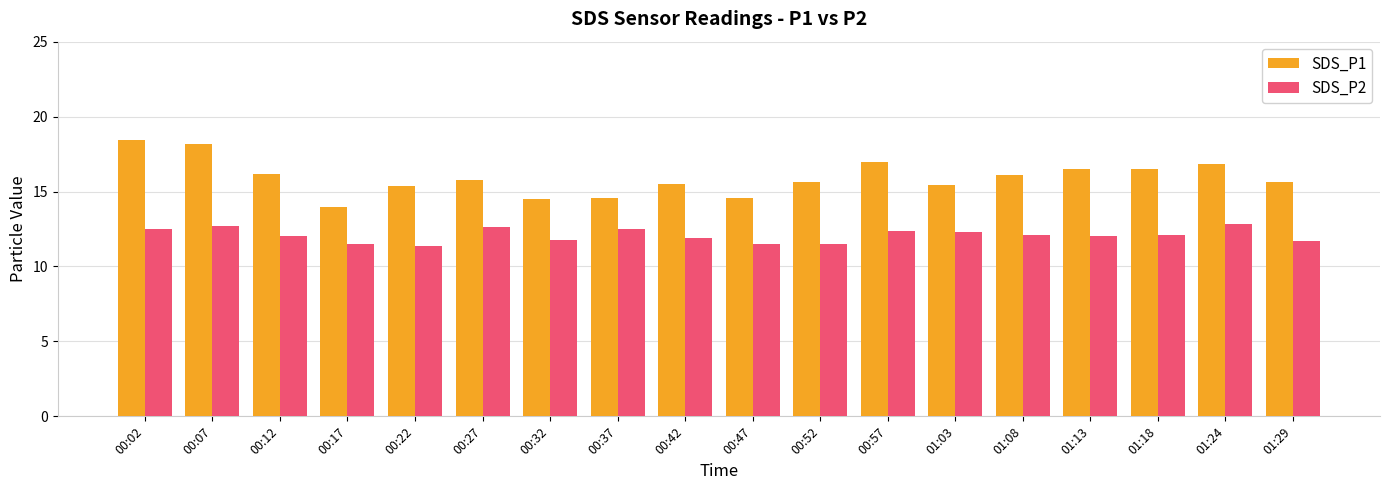

The value of SDS_P2 at 00:12 is 6.8. True or false?

False